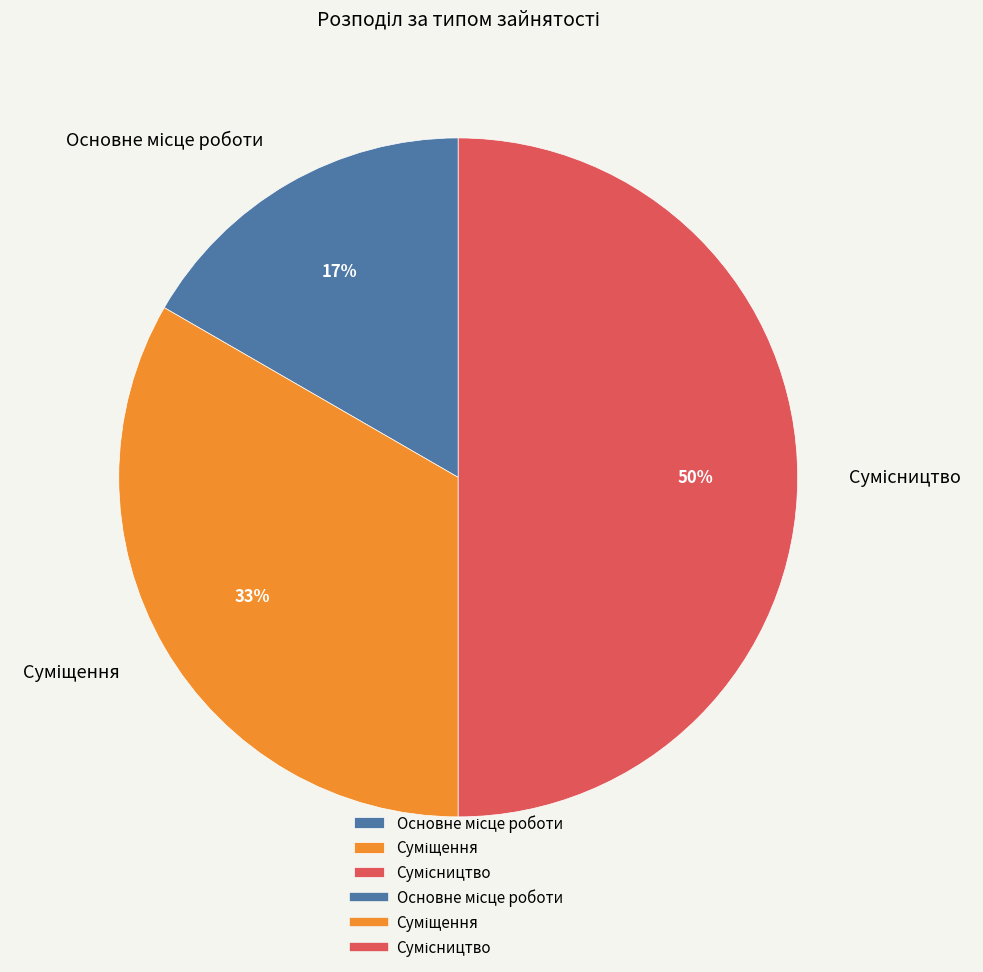

To the nearest percent, what is the difference between the largest and smallest slice percentages?

33%